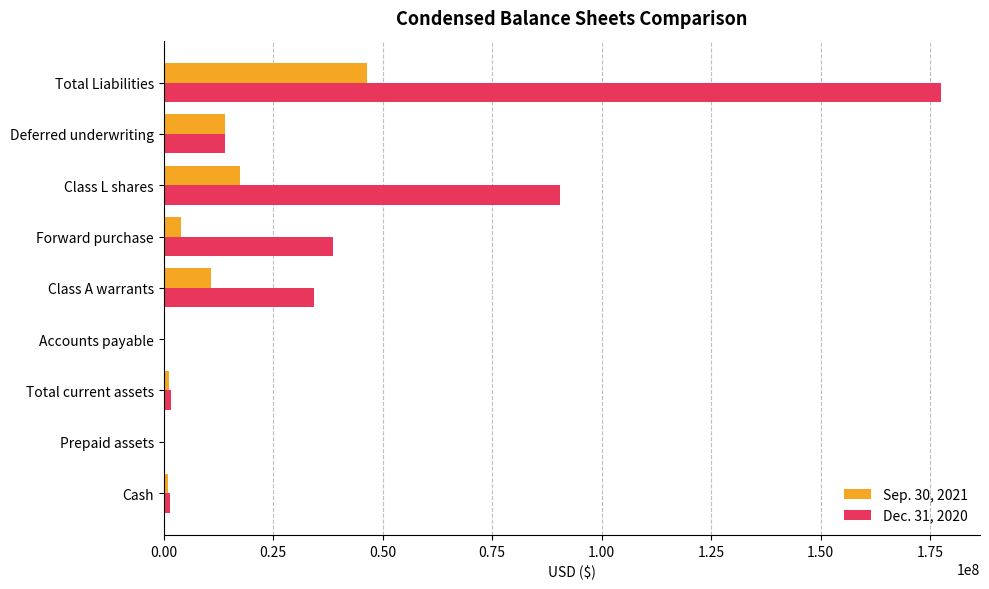

Count the number of categories in the chart.

9